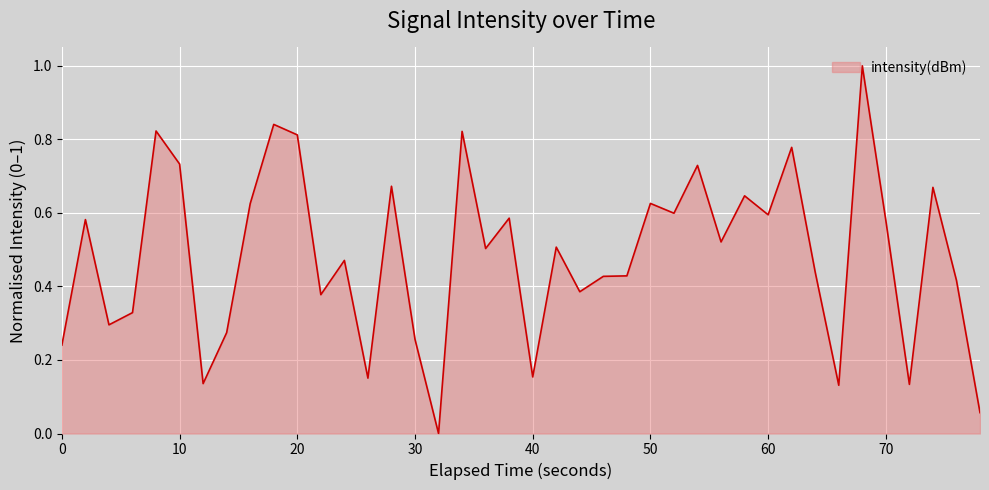

How many lines are shown in the chart?

1